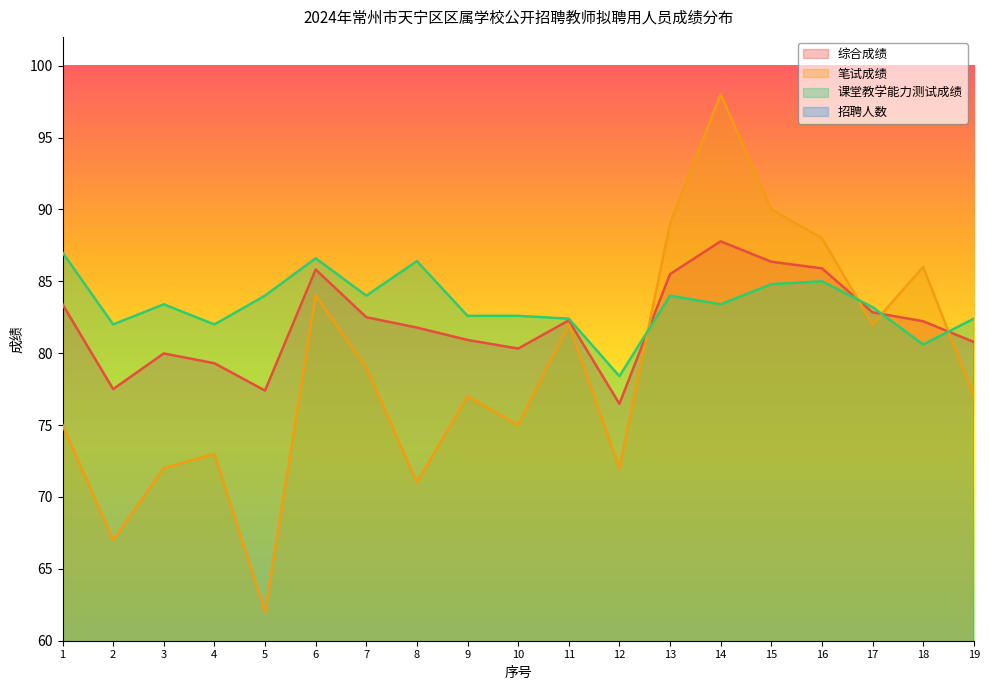

Rank the categories by 笔试成绩 value from highest to lowest.

14, 15, 13, 16, 18, 6, 11, 17, 7, 9, 19, 1, 10, 4, 3, 12, 8, 2, 5